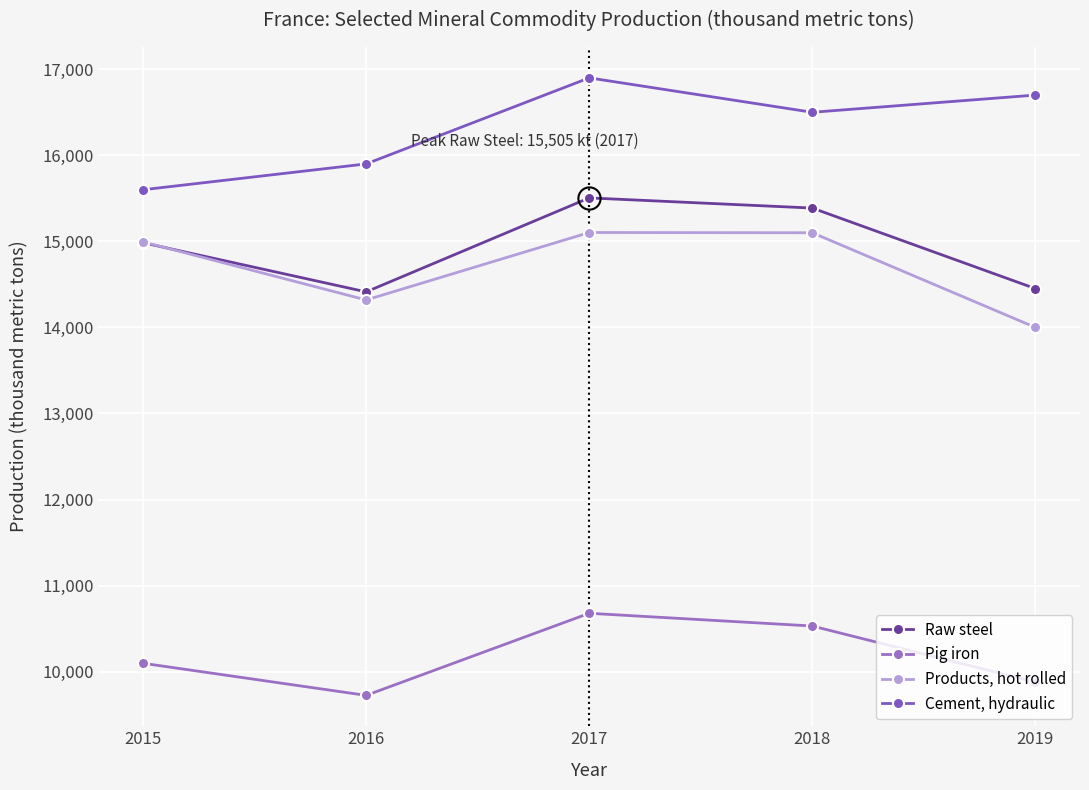

True or false: Pig iron has more than 1 interior local peaks.

False